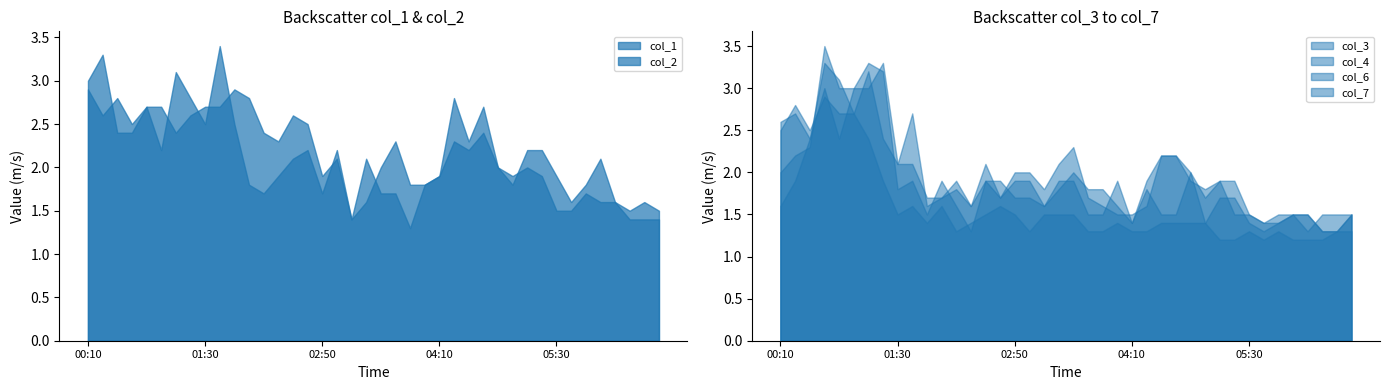

List the labels in order of col_2 value, smallest first.

03:50, 03:10, 06:20, 06:30, 06:40, 05:30, 05:40, 06:00, 06:10, 02:10, 02:50, 03:30, 03:40, 05:50, 02:00, 04:00, 02:20, 04:10, 05:00, 05:20, 04:50, 05:10, 02:30, 03:20, 01:00, 02:40, 03:00, 04:30, 04:20, 00:30, 00:40, 04:40, 01:30, 01:50, 00:50, 01:20, 00:10, 01:10, 00:20, 01:40